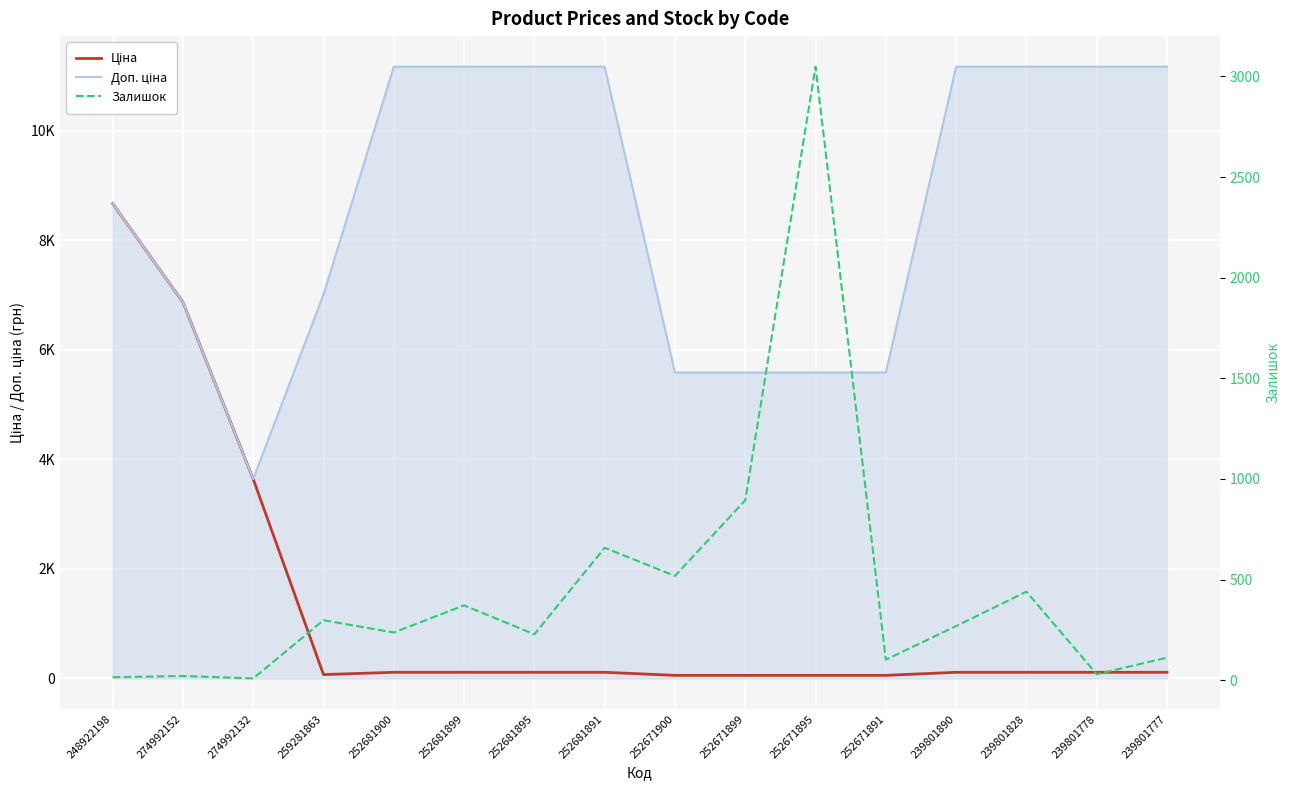

True or false: Доп. ціна and Ціна intersect in this chart.

False